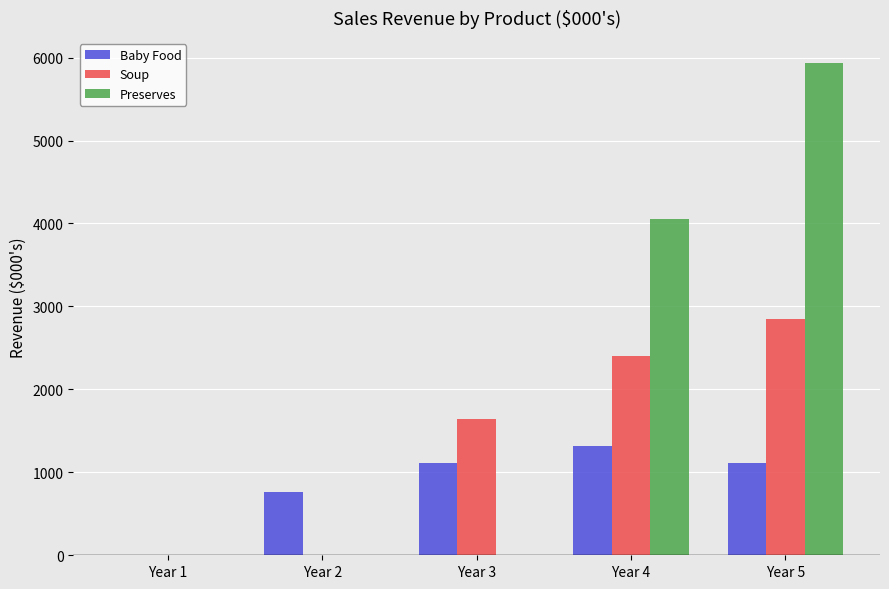

Is it true that Baby Food equals 385.8 at Year 5?

False